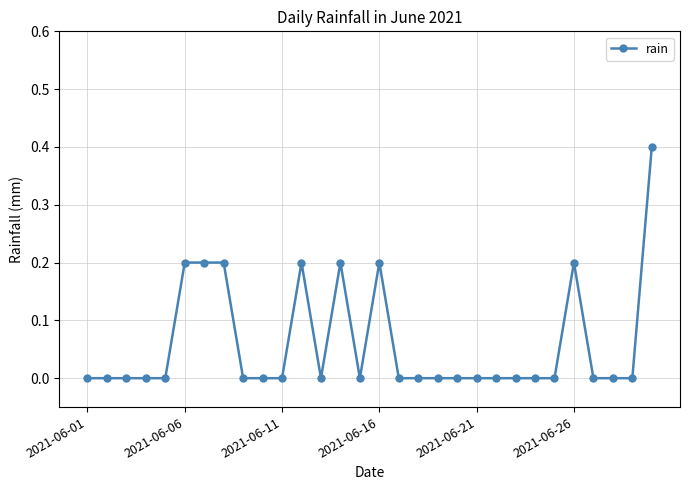

What is the greatest value displayed?

0.4